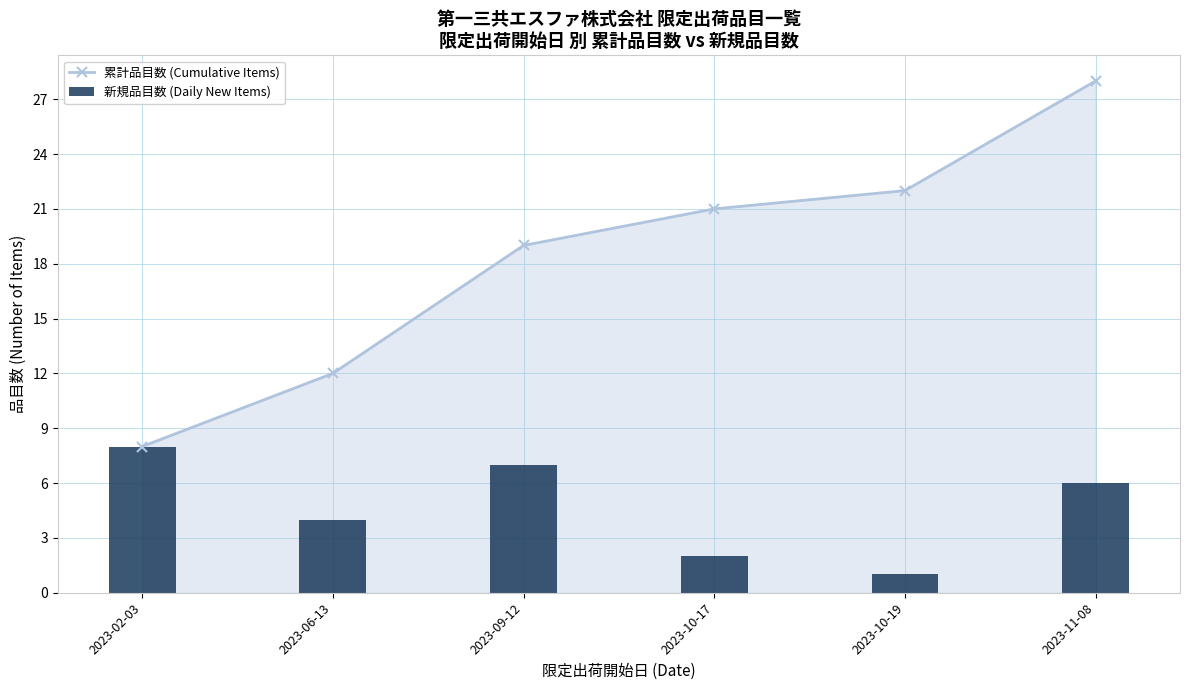

What is the spread (max minus min) of values at 2023-10-17?

19